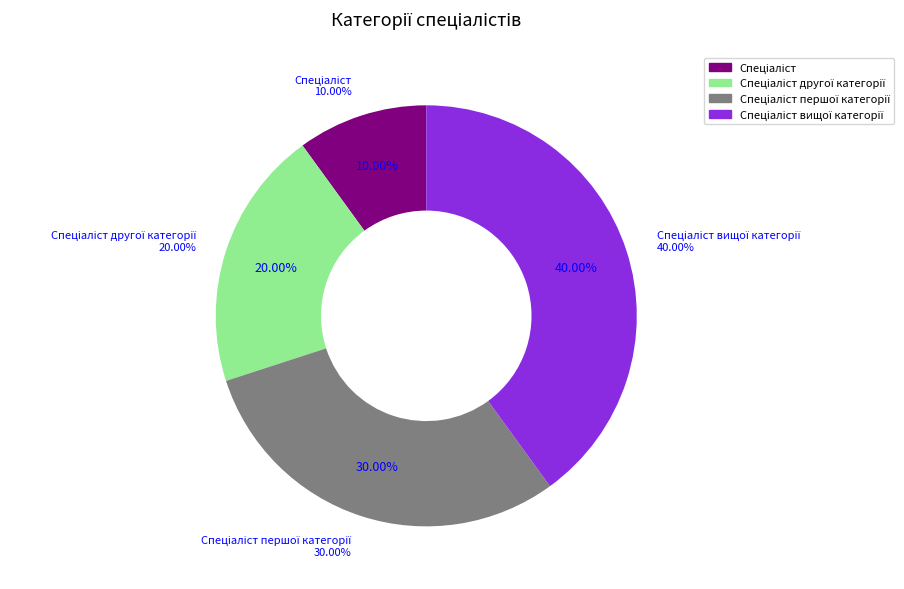

Does any single category account for the majority?

No